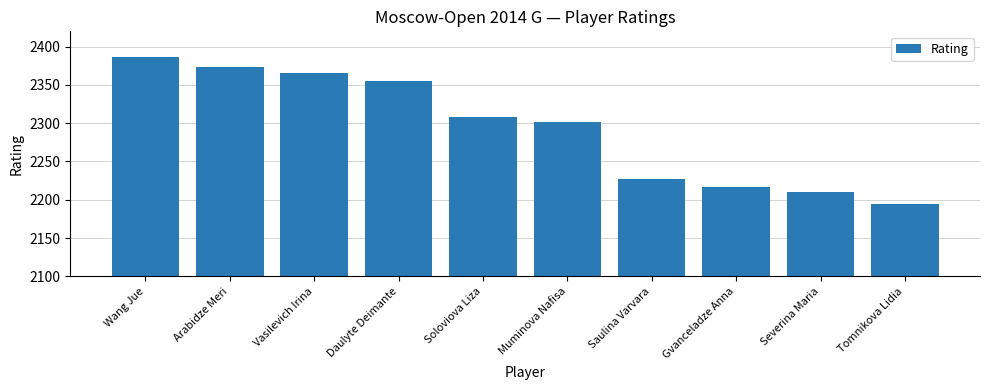

What value does the data have at Soloviova Liza?

2308